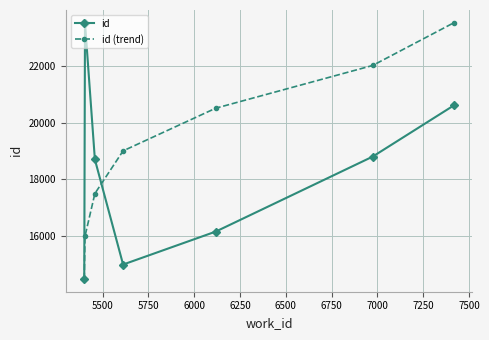

Does the chart have visible grid lines?

Yes